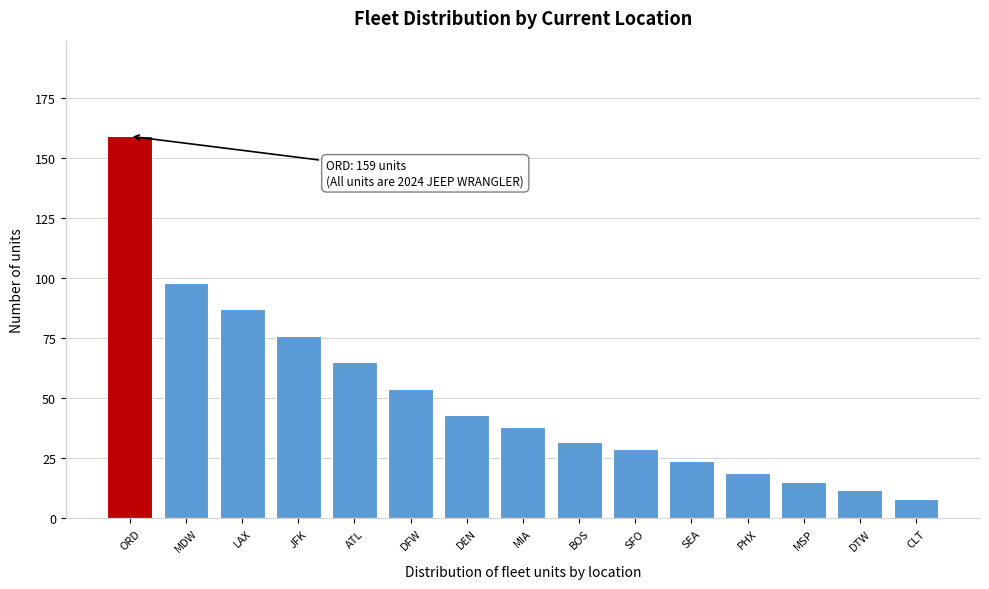

Reading left to right, transcribe all the data shown in this chart.

ORD=159	MDW=98	LAX=87	JFK=76	ATL=65	DFW=54	DEN=43	MIA=38	BOS=32	SFO=29	SEA=24	PHX=19	MSP=15	DTW=12	CLT=8